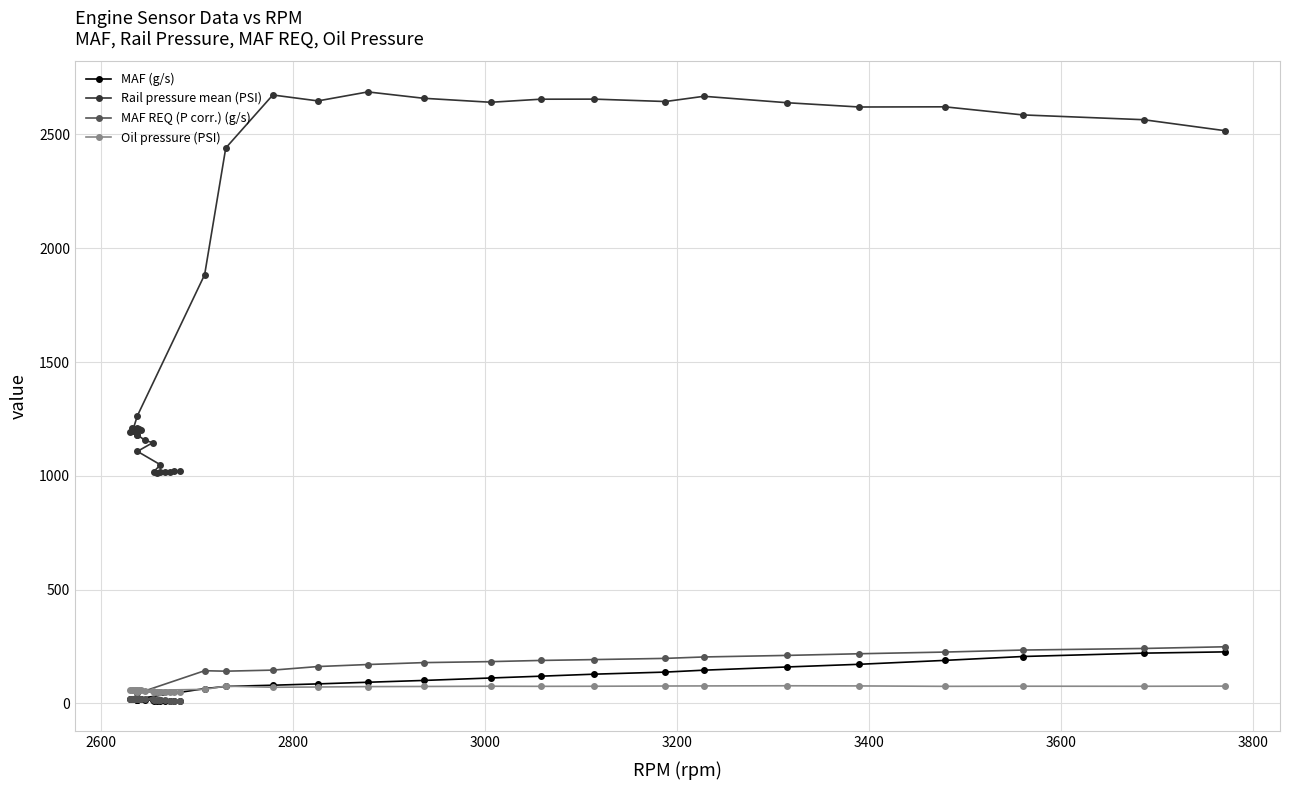

What is the difference between the maximum and minimum values in the MAF REQ (P corr.) (g/s) series?

236.6